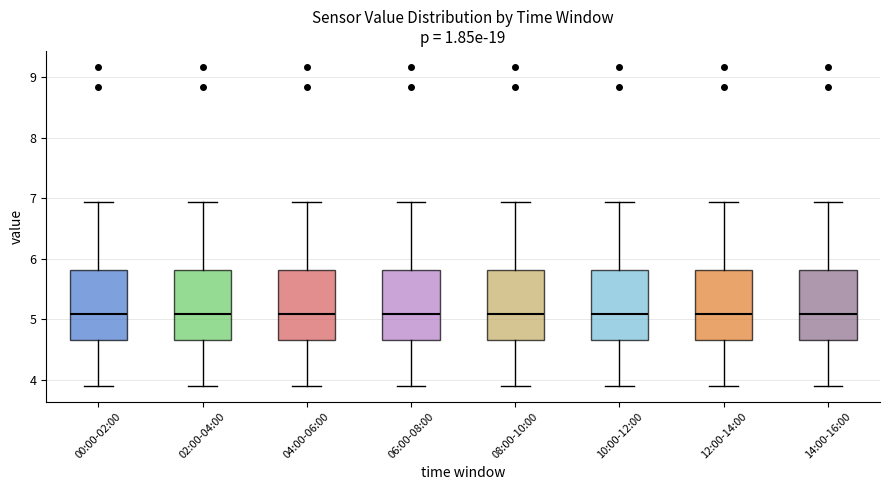

Where does the lower whisker of the box for 08:00-10:00 end on the y-axis? The values are not printed on the chart, so give them approximately, as read against the axis.

3.9